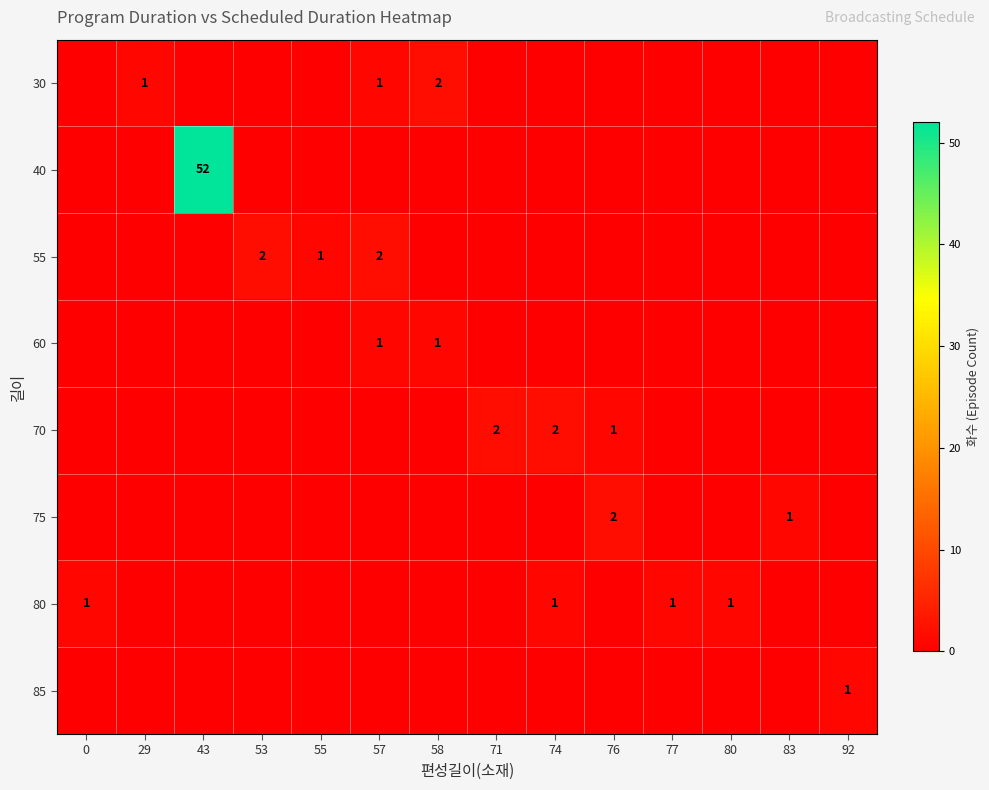

Is the value of 30 at 74 greater than the value of 85 at 80?

No